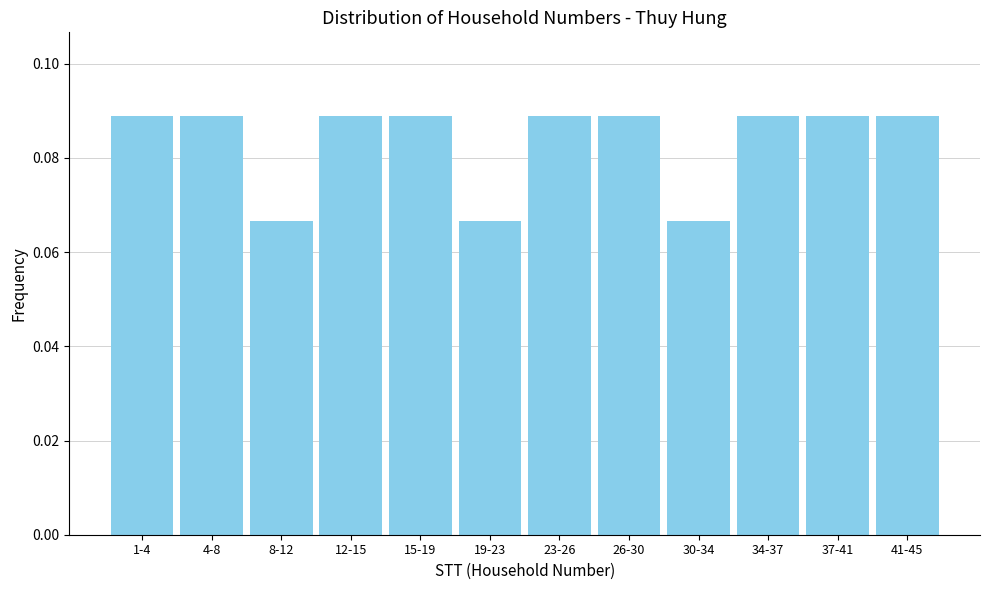

What is the label of the 11th bar from the right?

4-8